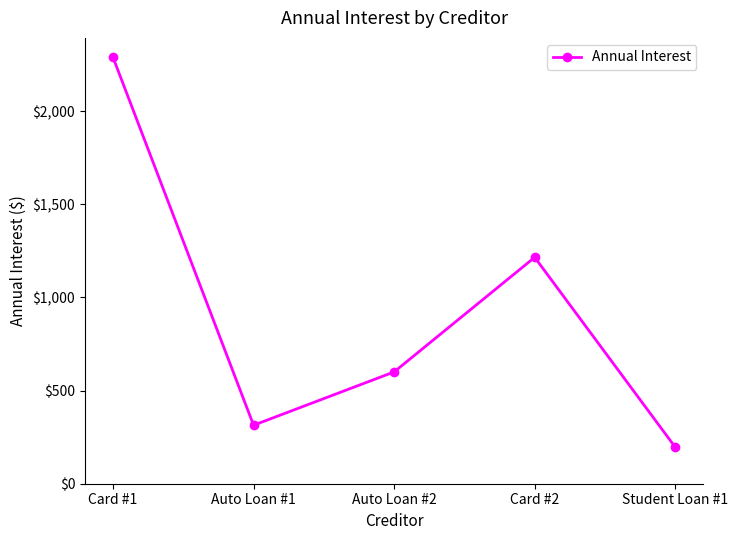

How many data points are less than 600?

2